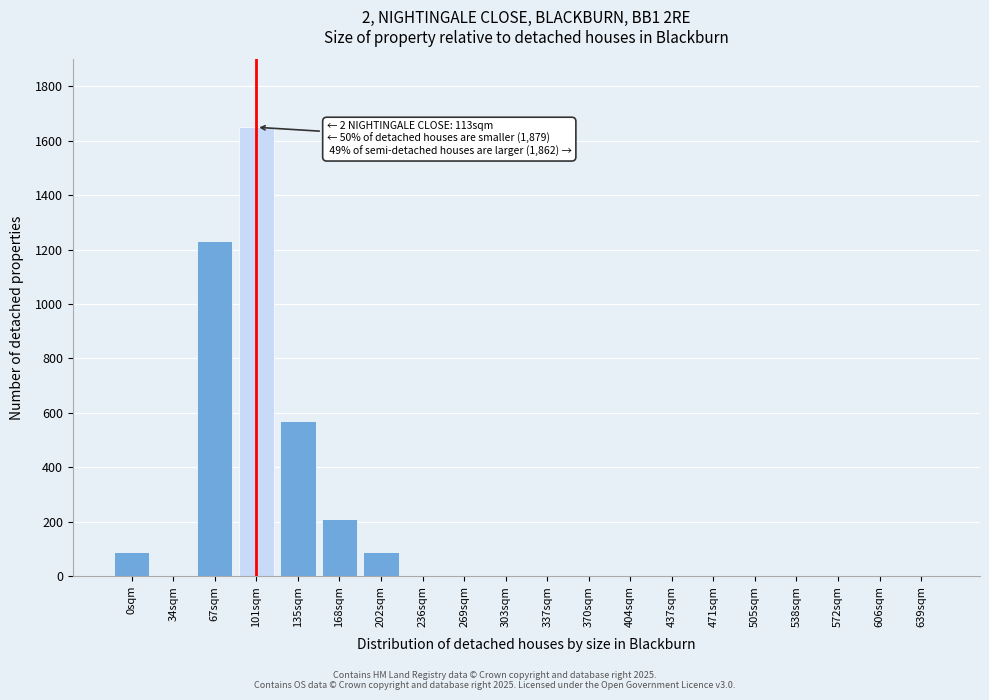

Reading left to right, what are all the values shown in this chart?

0sqm=90	34sqm=0	67sqm=1230	101sqm=1650	135sqm=570	168sqm=210	202sqm=90	236sqm=0	269sqm=0	303sqm=0	337sqm=0	370sqm=0	404sqm=0	437sqm=0	471sqm=0	505sqm=0	538sqm=0	572sqm=0	606sqm=0	639sqm=0